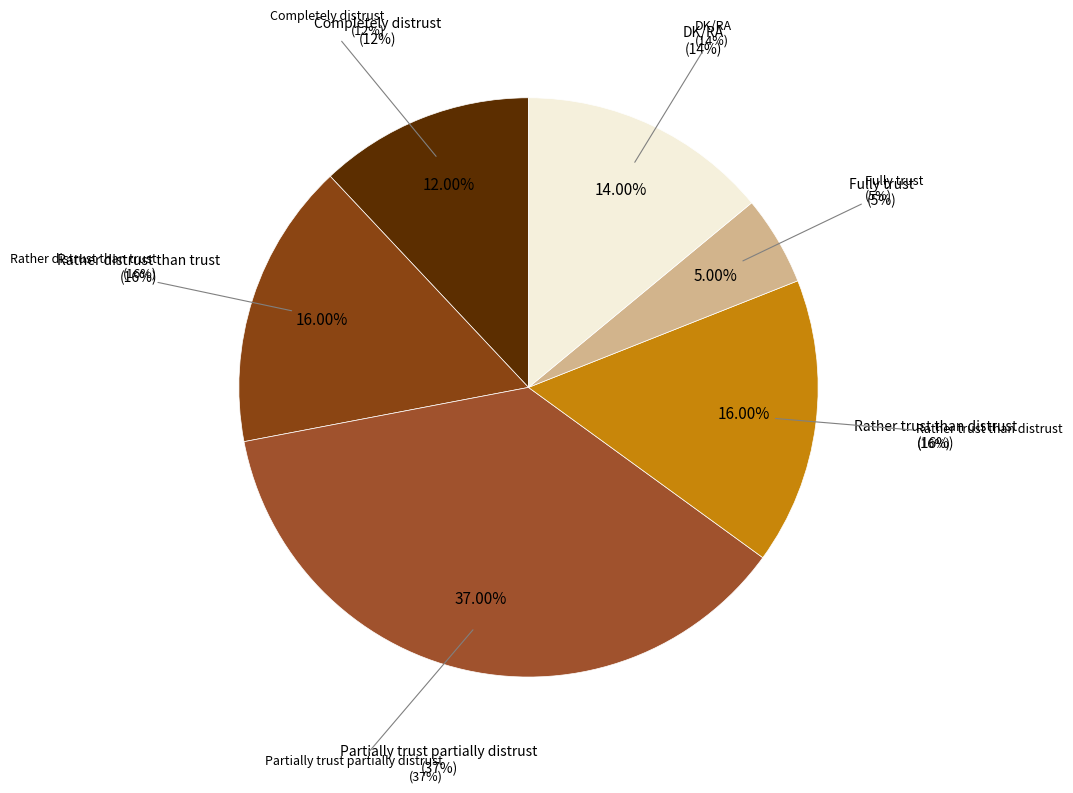

To the nearest percent, what percentage of the pie is Partially trust partially distrust?

37%